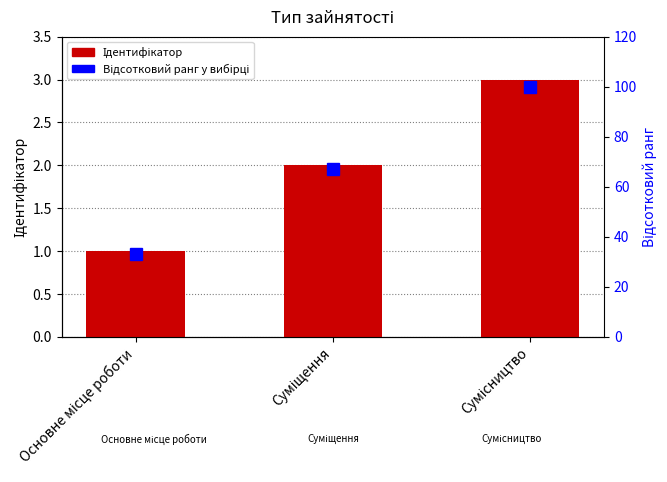

List the series in order of their overall mean, lowest first.

Ідентифікатор, Відсотковий ранг у вибірці